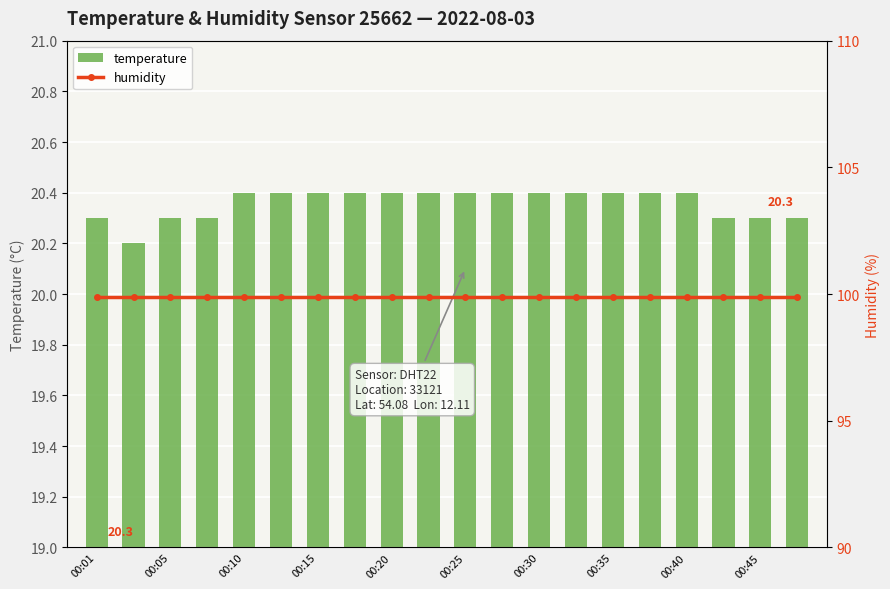

Where is humidity nearest to the value 99?

00:01